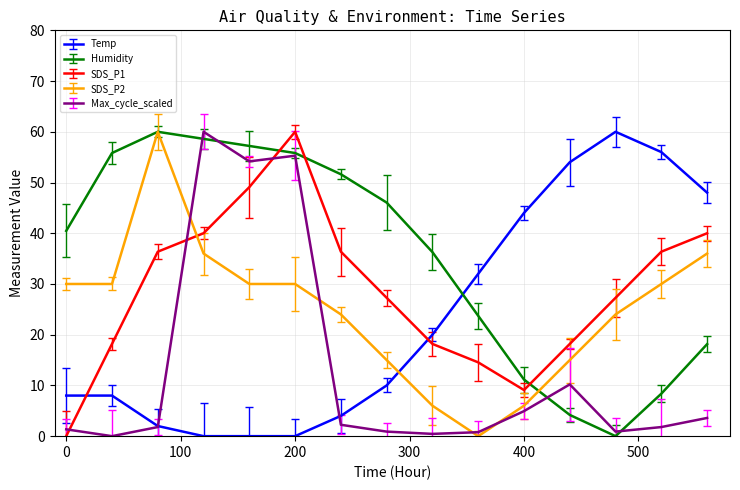

How many distinct data groups are displayed?

5